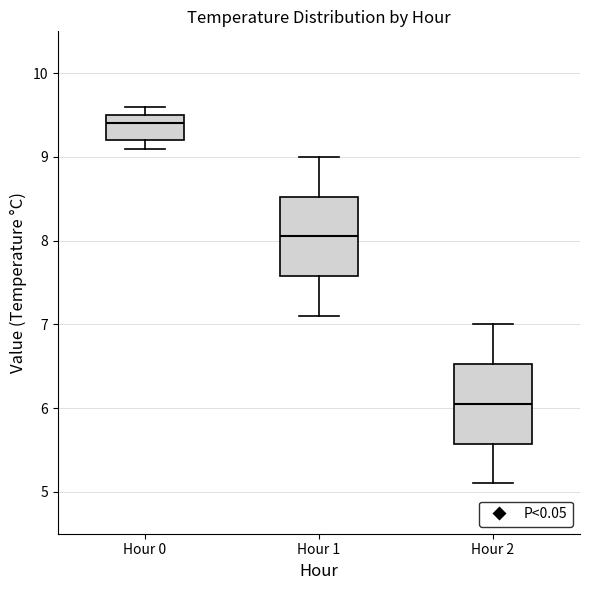

Which box's median line is the lowest?

Hour 2